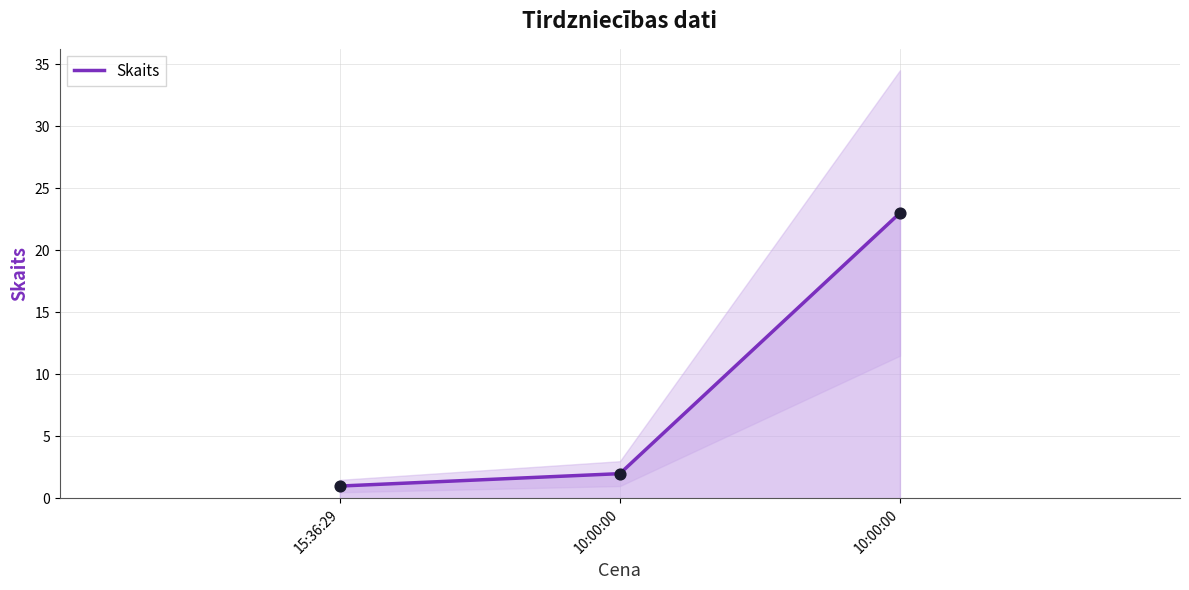

What is the ratio of the value at 10:00:00 to the value at 15:36:29?

2.0